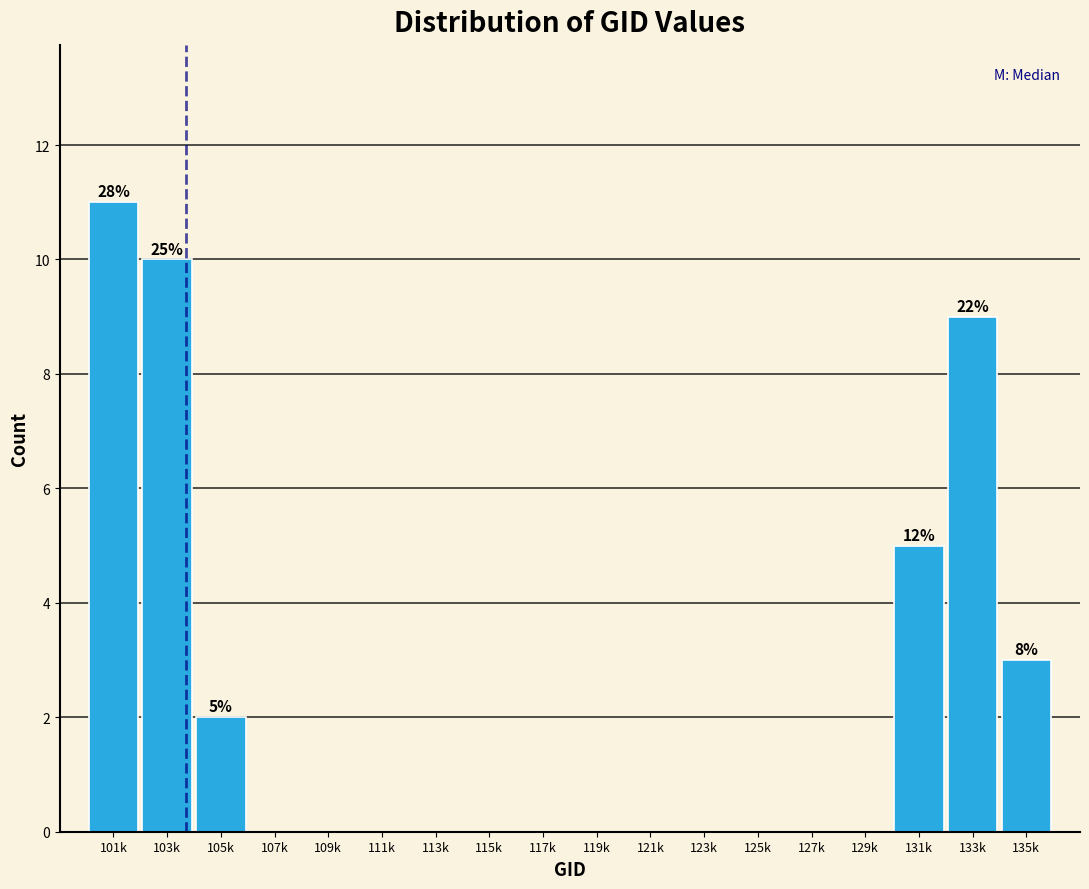

Reading right to left, what are all the values shown in this chart?

135k=3	133k=9	131k=5	129k=0	127k=0	125k=0	123k=0	121k=0	119k=0	117k=0	115k=0	113k=0	111k=0	109k=0	107k=0	105k=2	103k=10	101k=11